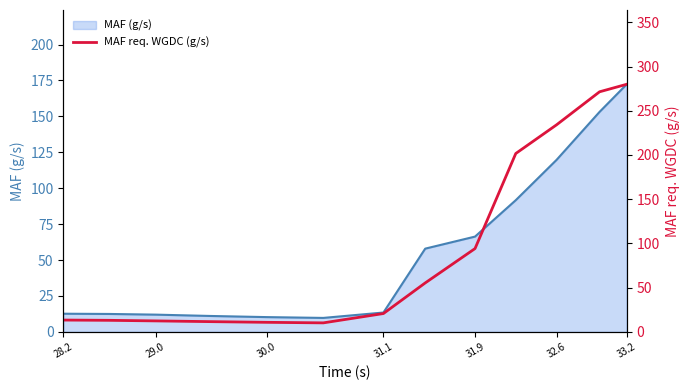

True or false: MAF (g/s) has a value of 2.6 at 30.0.

False